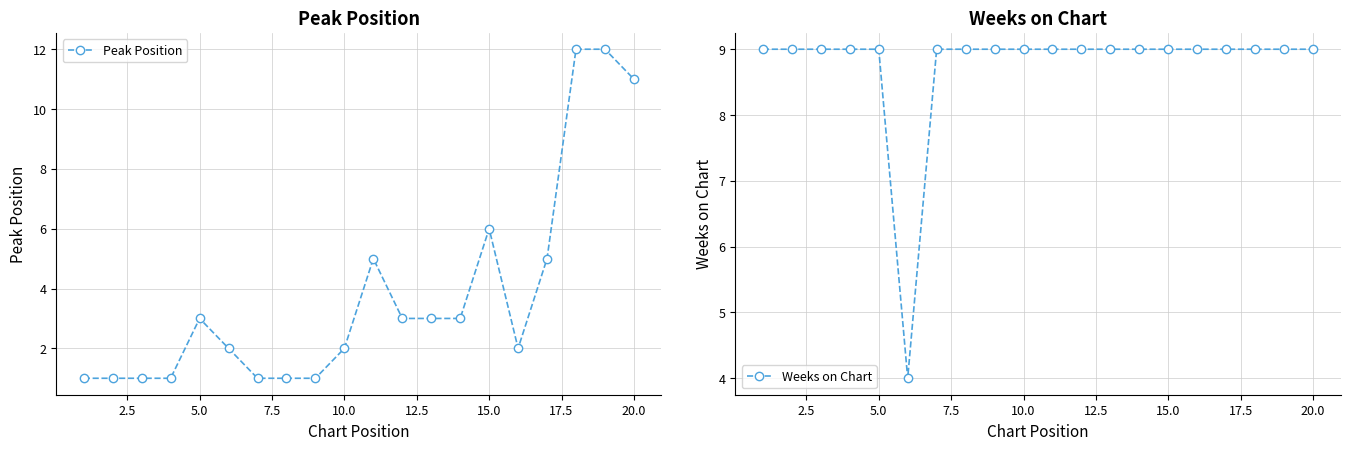

True or false: Peak Position has a value of 2 at 10.0.

True